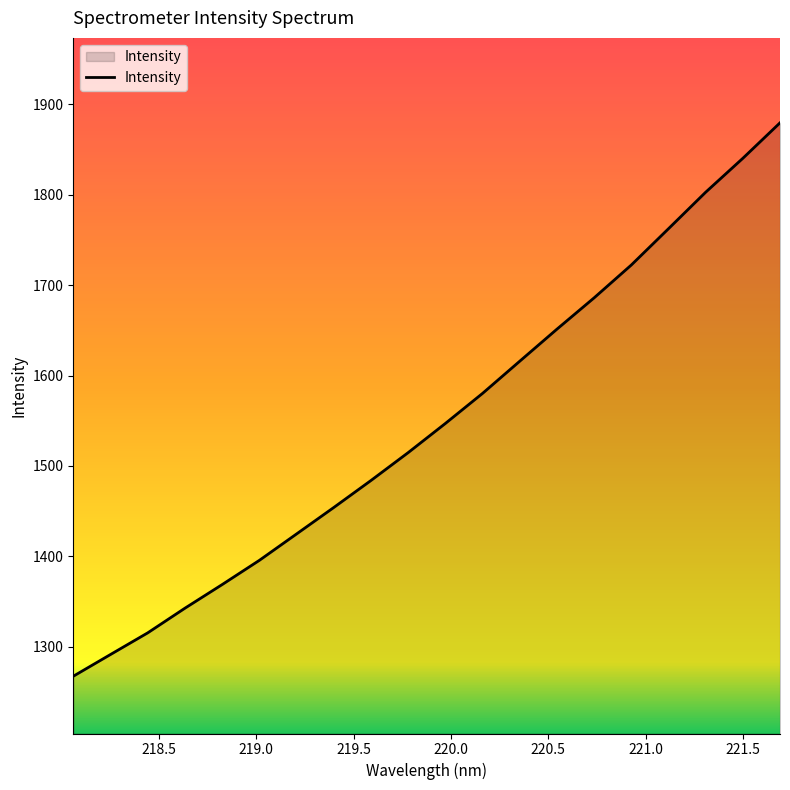

Does the chart display data point markers on the line(s)?

No